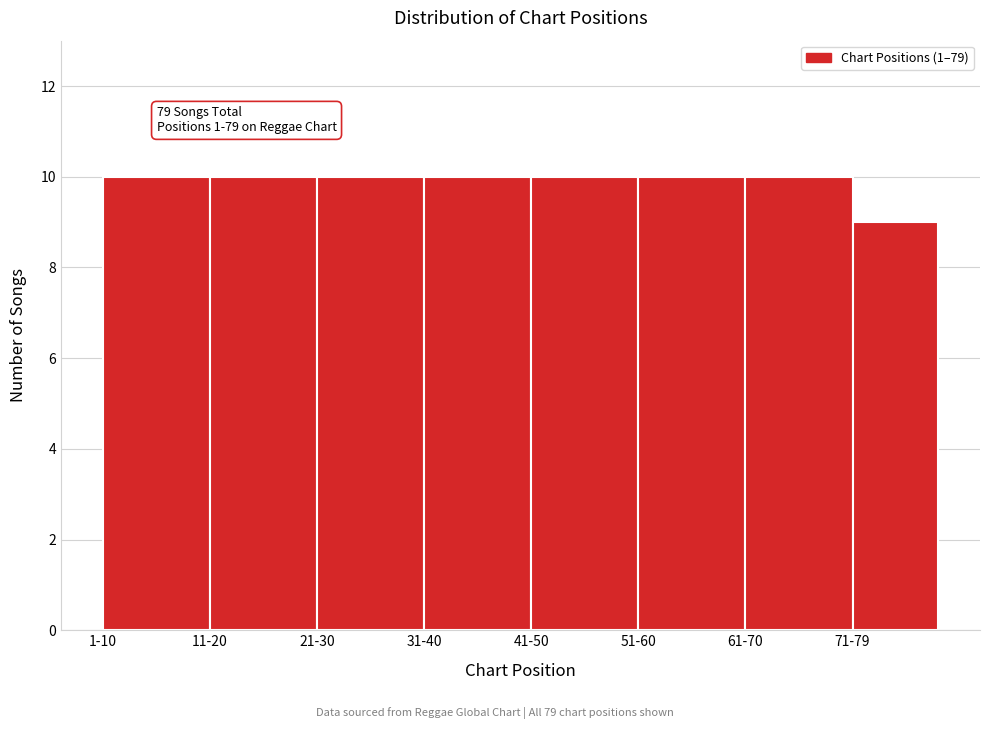

Reading right to left, extract all data points from this chart.

9	10	10	10	10	10	10	10